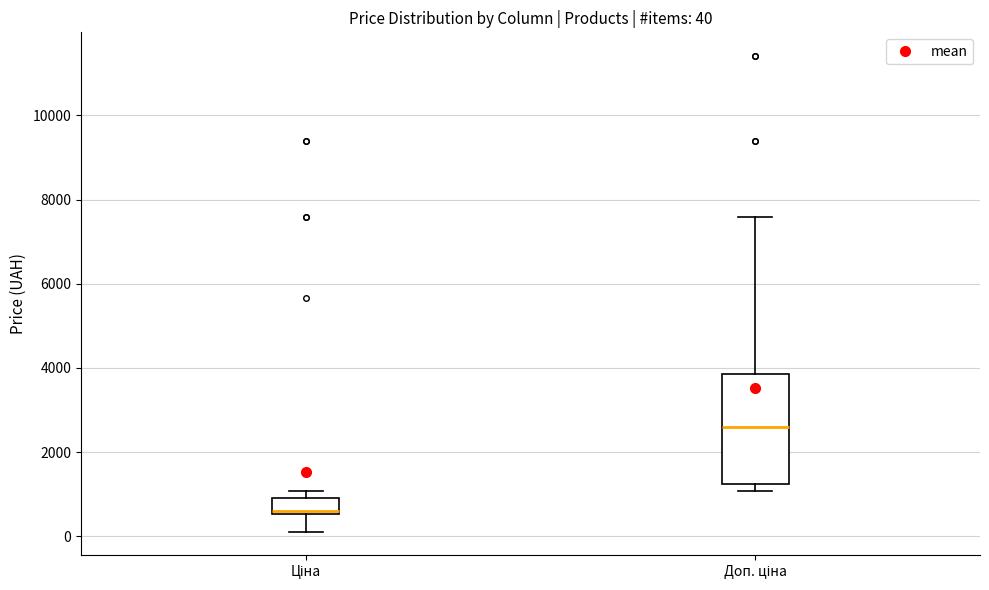

Comparing the boxes themselves (not the whiskers), which one is the tallest?

Доп. ціна